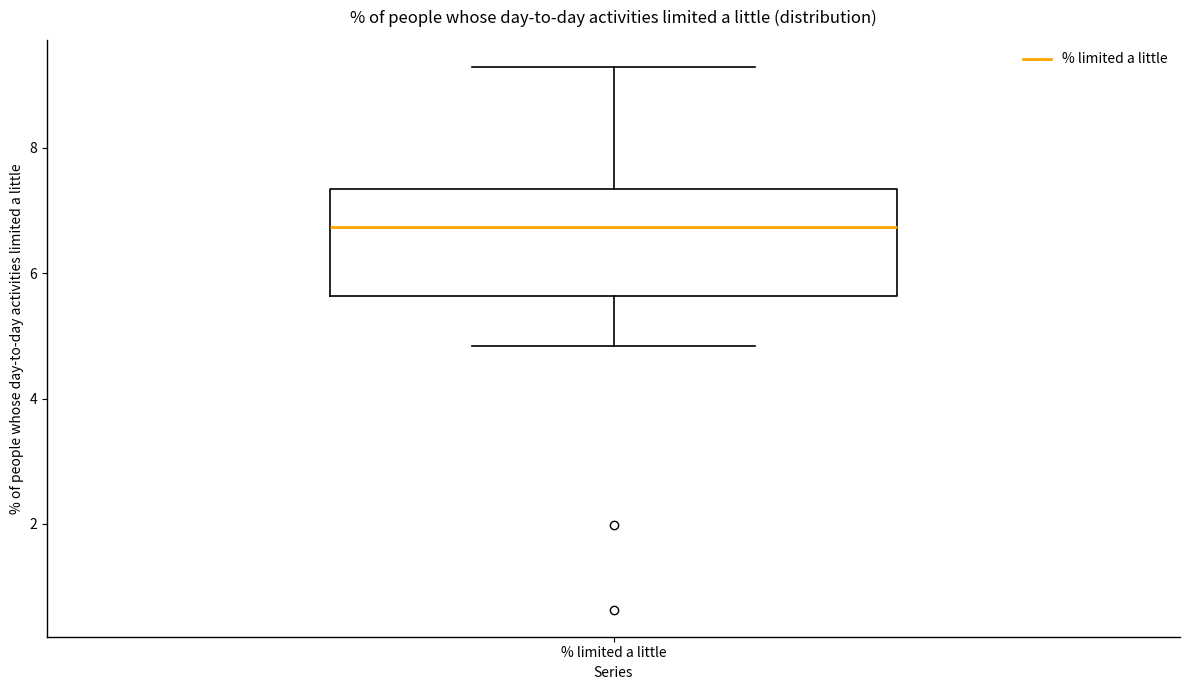

Where does the median line of the box for % limited a little sit on the y-axis? The values are not printed on the chart, so give them approximately, as read against the axis.

6.8